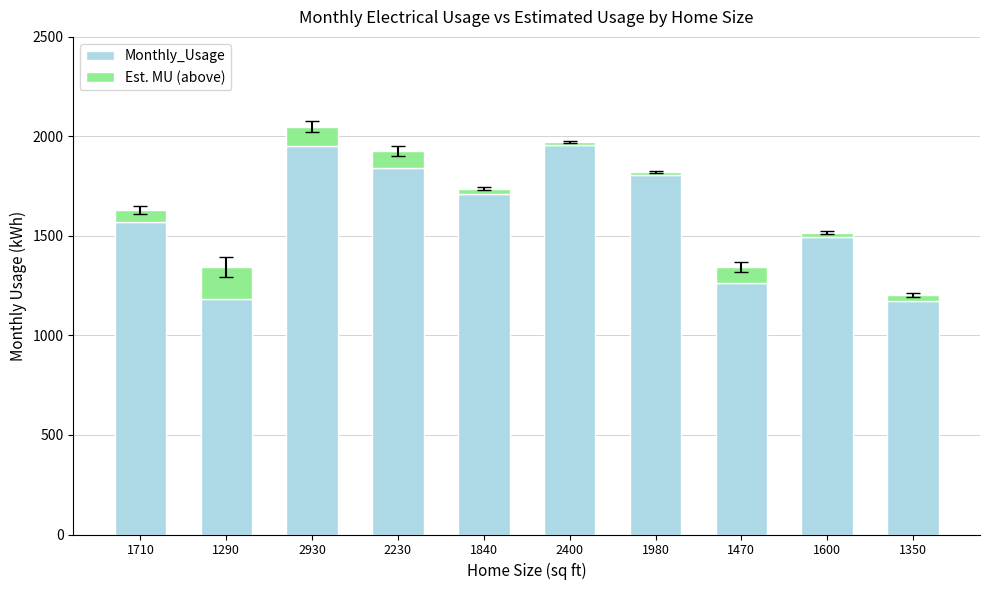

What is the average value of the Monthly_Usage series?

1594.7